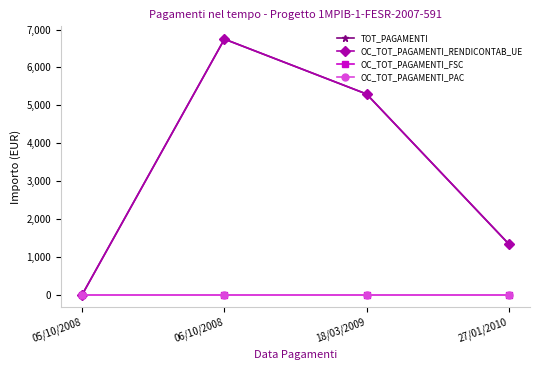

True or false: TOT_PAGAMENTI and OC_TOT_PAGAMENTI_PAC intersect in this chart.

False